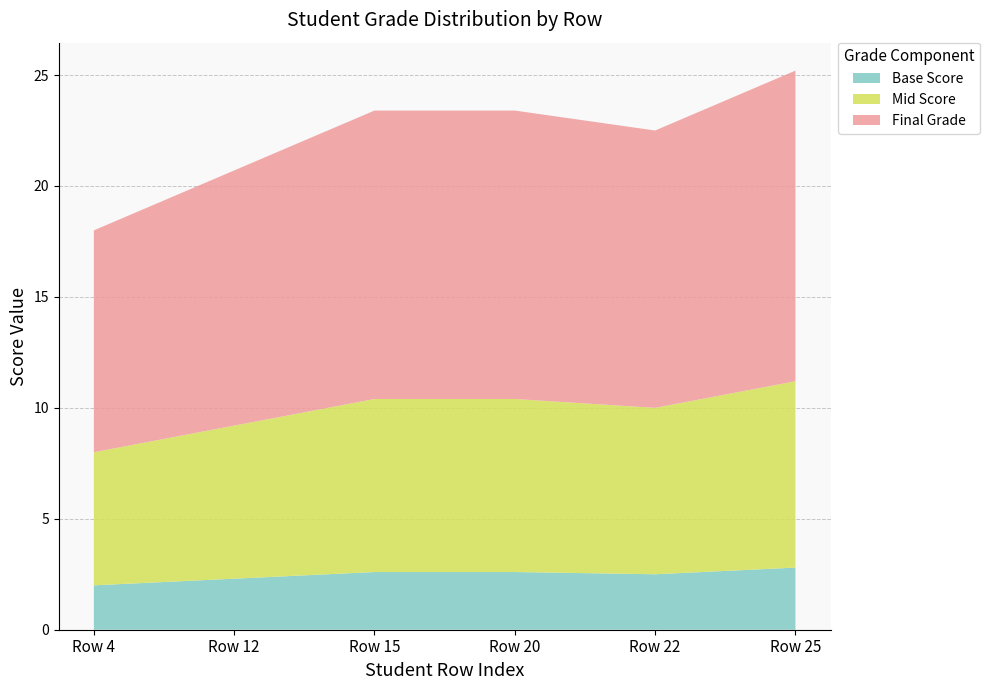

Is it true that Base Score equals 0.8 at Row 12?

False